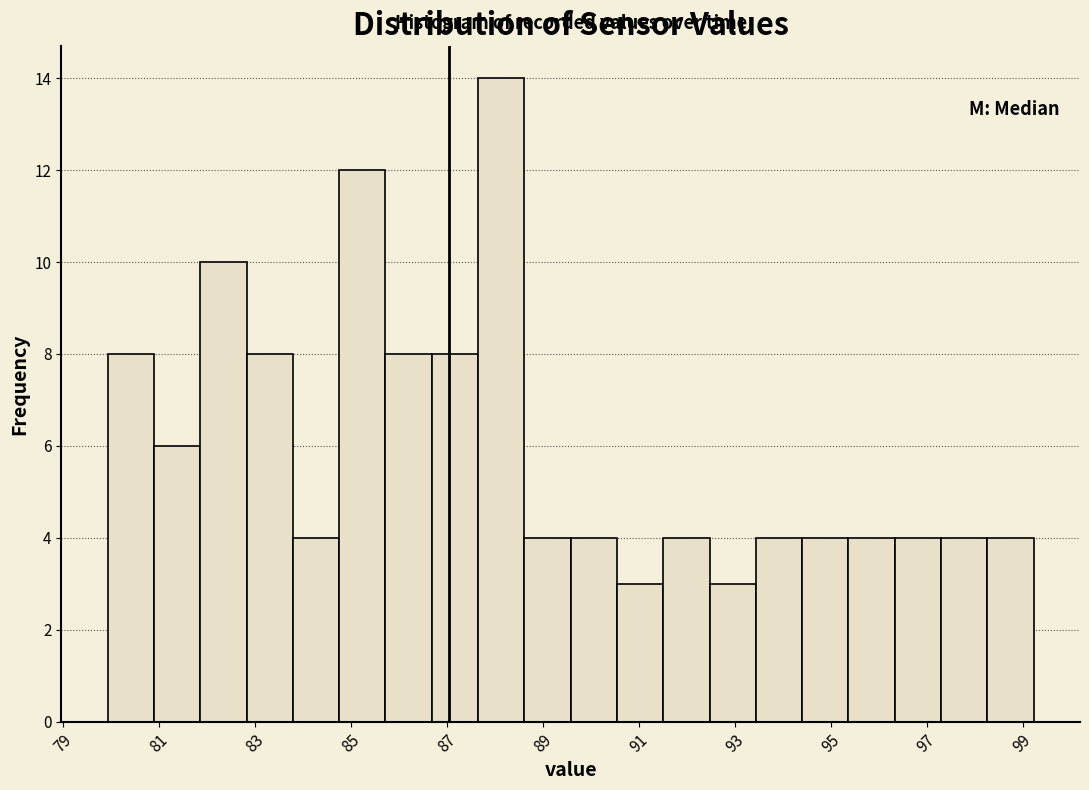

Reading left to right, list every bar in this chart as the range it spans on the x-axis followed by its height. Neither the bar edges nor the heights are printed on the chart, so give them approximately, as read against the axes.

80.0 to 80.8: 8
80.8 to 81.8: 6
81.8 to 82.8: 10
82.8 to 83.8: 8
83.8 to 84.8: 4
84.8 to 85.8: 12
85.8 to 86.6: 8
86.6 to 87.6: 8
87.6 to 88.6: 14
88.6 to 89.6: 4
89.6 to 90.6: 4
90.6 to 91.6: 3
91.6 to 92.4: 4
92.4 to 93.4: 3
93.4 to 94.4: 4
94.4 to 95.4: 4
95.4 to 96.4: 4
96.4 to 97.4: 4
97.4 to 98.2: 4
98.2 to 99.2: 4